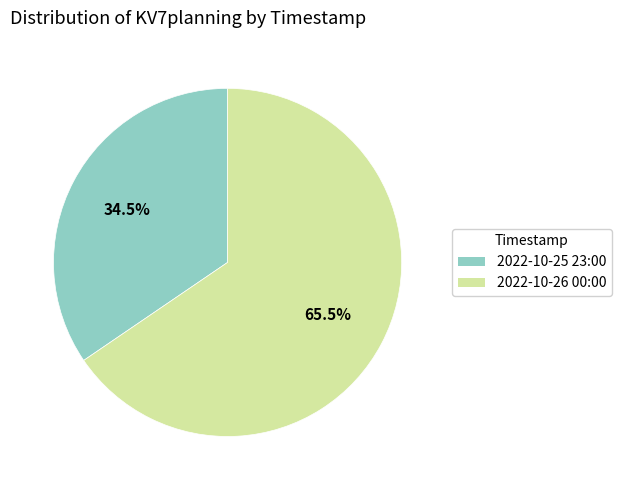

What is the ratio of the value at 2022-10-25 23:00 to the value at 2022-10-26 00:00?

0.5